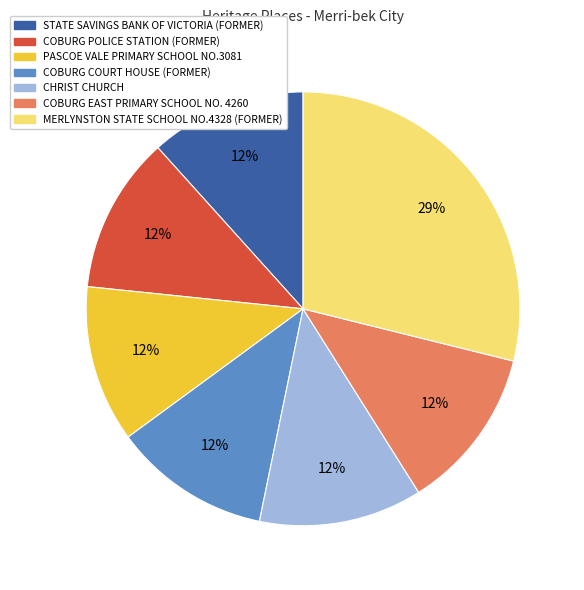

Is there a majority slice in this chart?

No